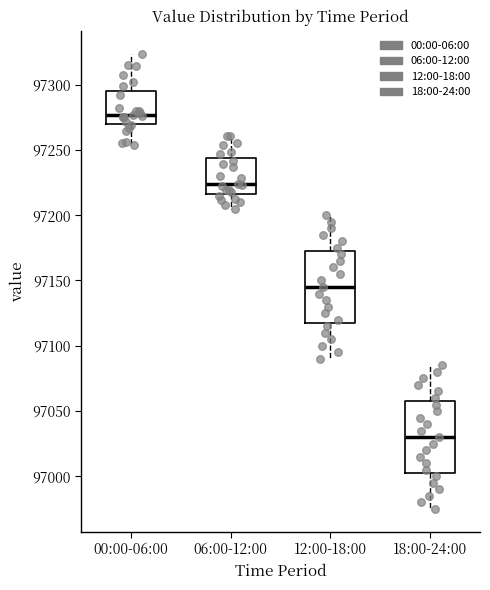

Where does the upper whisker of the box for 06:00-12:00 end on the y-axis? The values are not printed on the chart, so give them approximately, as read against the axis.

97260